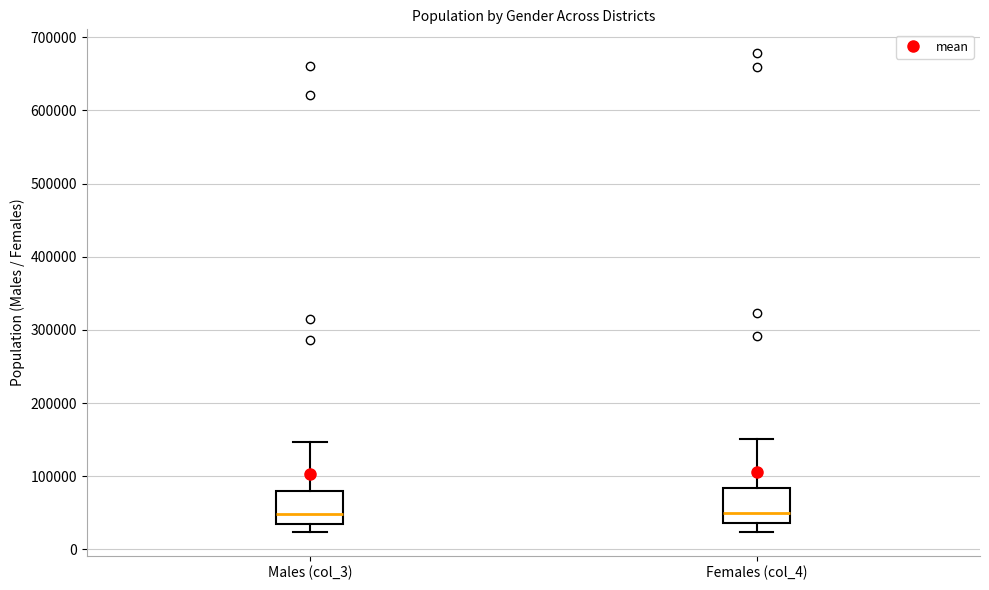

Reading left to right, read every box against the y-axis: the position of its median line, the range the box covers, and the ends of its whiskers. The values are not printed on the chart, so give them approximately, as read against the axis.

Males (col_3): median 50000, box 30000 to 80000, whiskers 20000 to 150000
Females (col_4): median 50000, box 40000 to 80000, whiskers 20000 to 150000